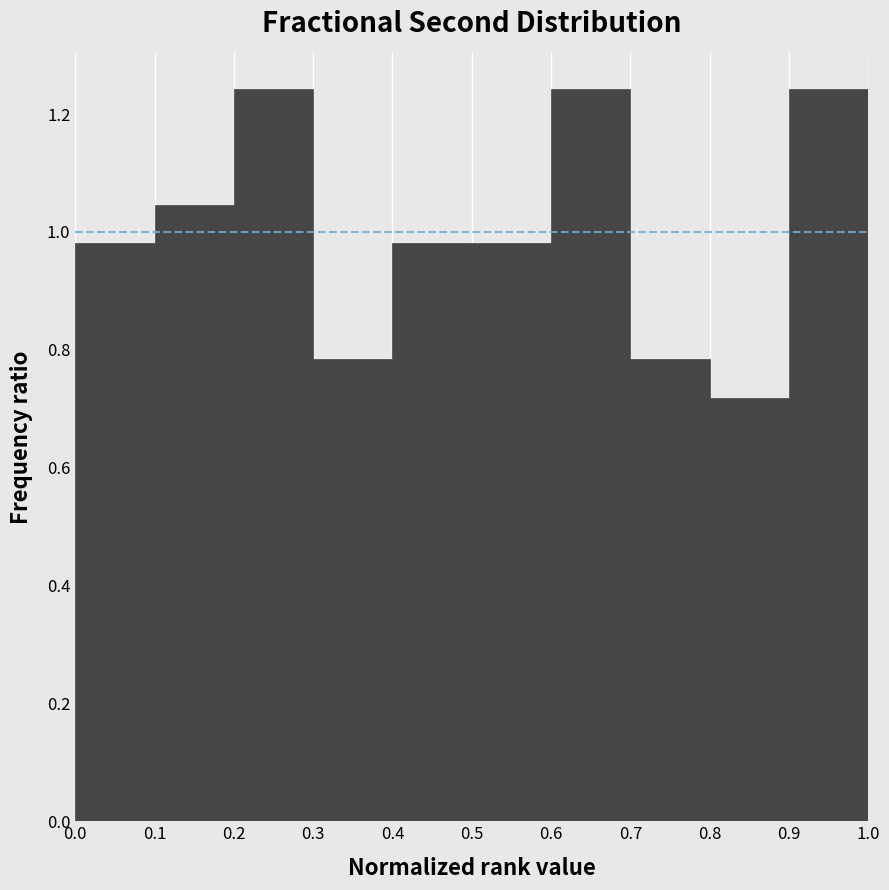

What is the height of the bar covering 0.0 to 0.1 on the x-axis? The values are not printed on the chart, so give them approximately, as read against the axis.

0.98